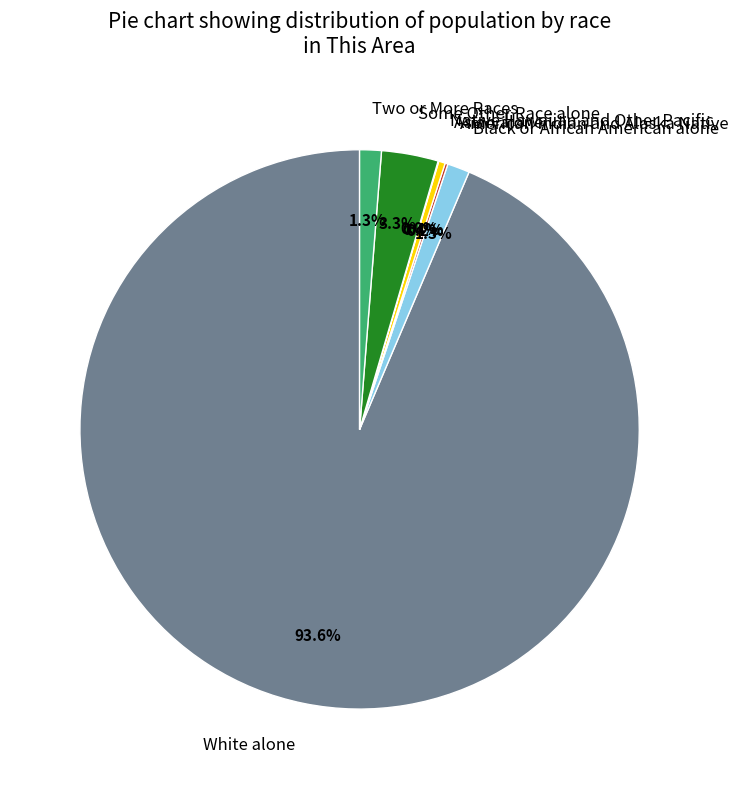

What is the ratio of the value at Two or More Races to the value at Asian alone?

3.3